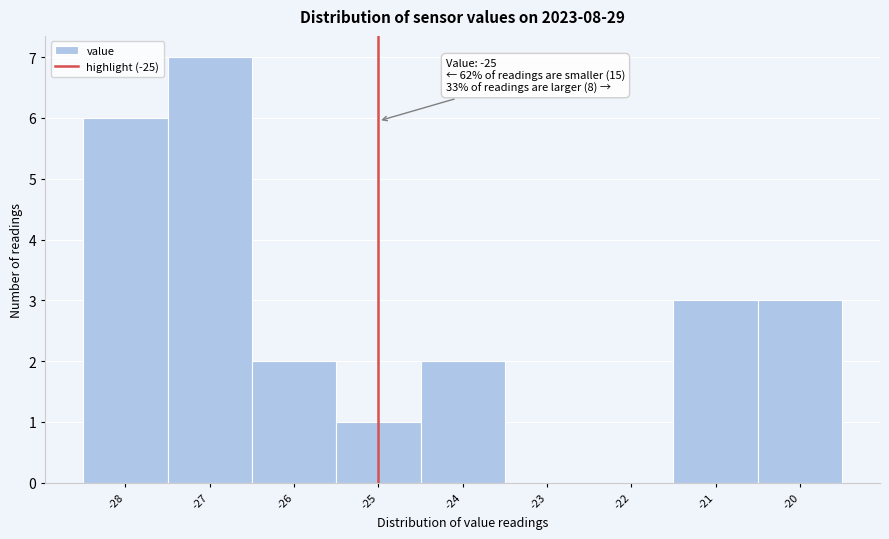

Over which range of the x-axis is the bar tallest?

-27.5 to -26.5